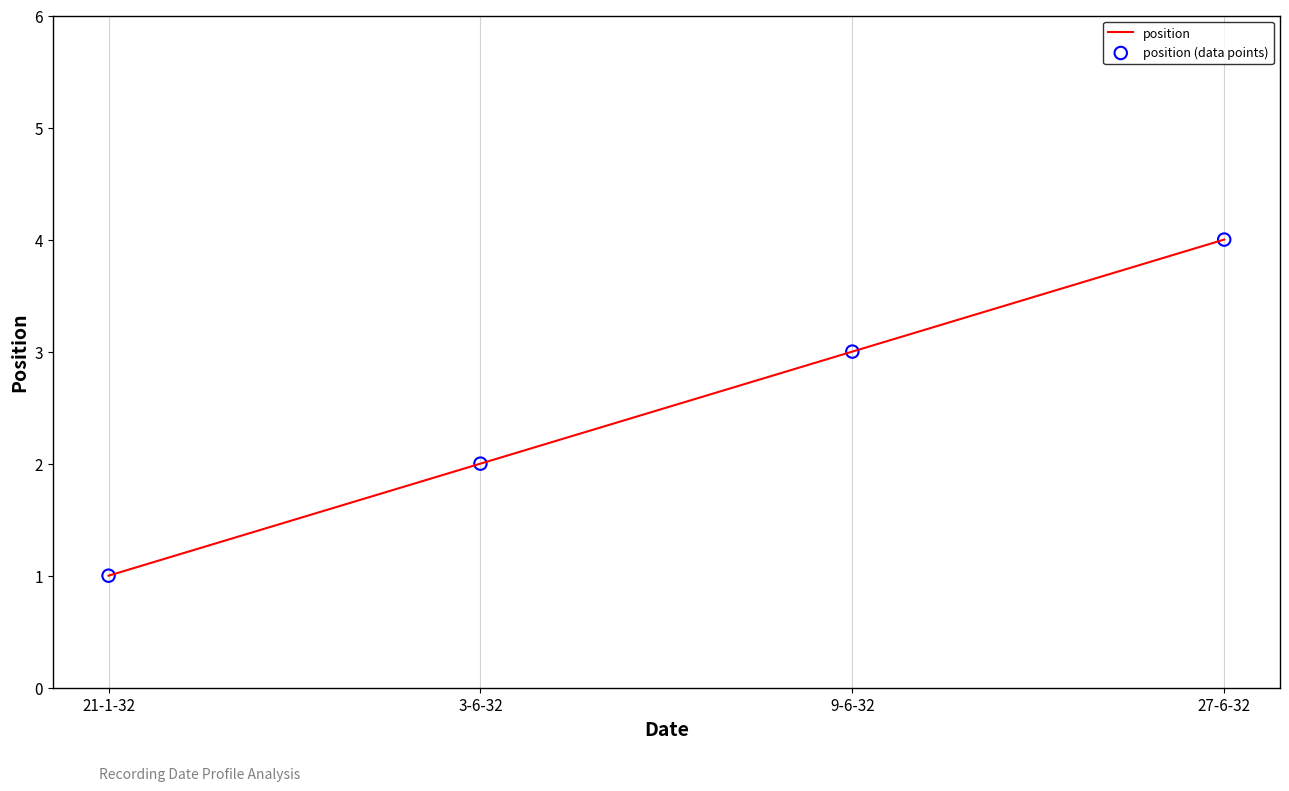

Rank the categories by value from lowest to highest.

21-1-32, 3-6-32, 9-6-32, 27-6-32